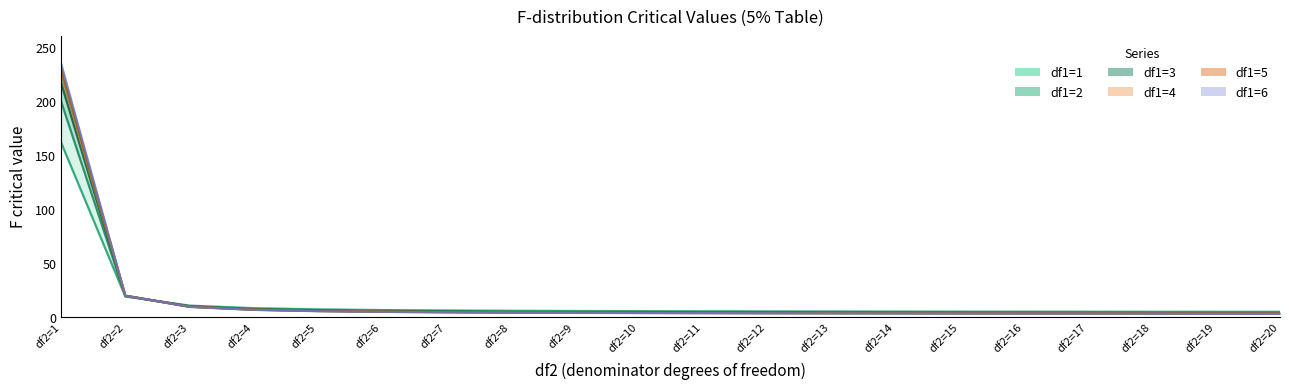

Which category has the highest value in the df1=1 series?

df2=1